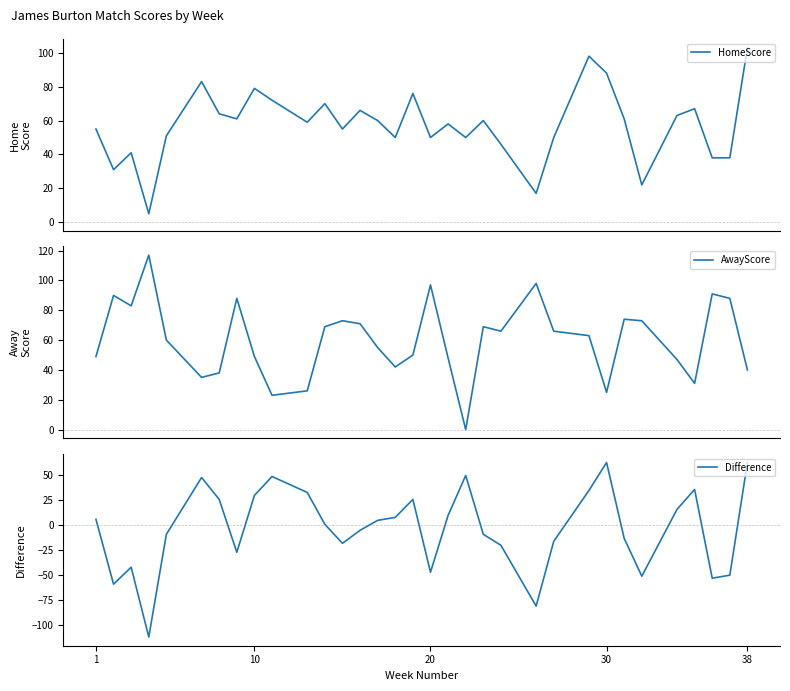

Which series has the widest spread of values?

Difference